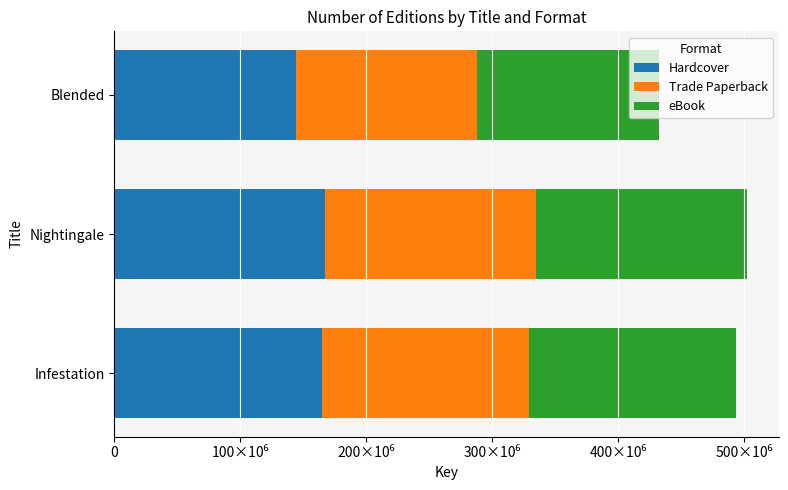

What are all the series names shown in the legend?

Hardcover, Trade Paperback, eBook